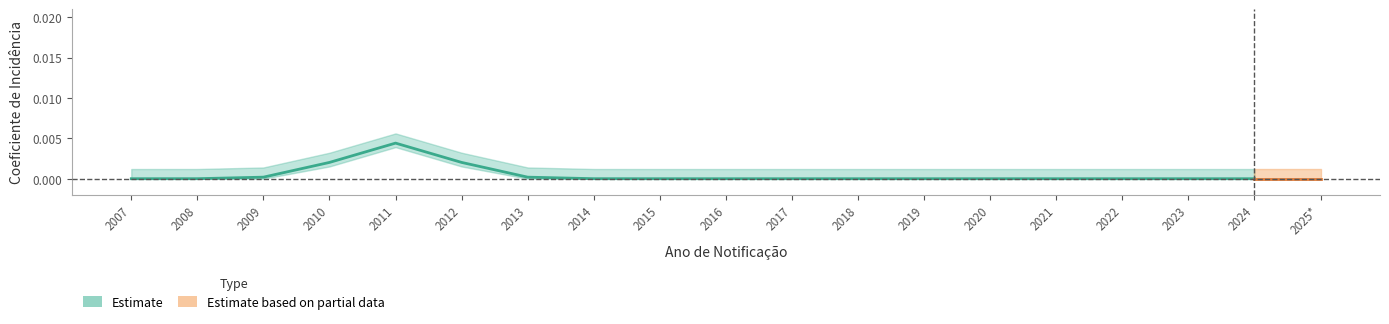

True or false: Coeficiente de Mortalidade and Coeficiente de Incidência intersect in this chart.

False